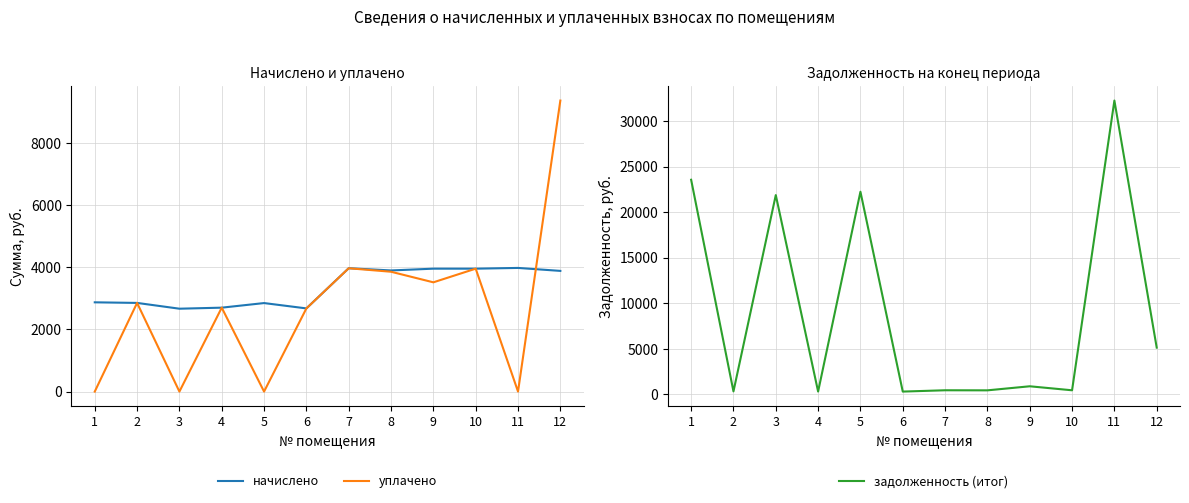

The начислено series shows 3954.3 at 9. True or false?

True